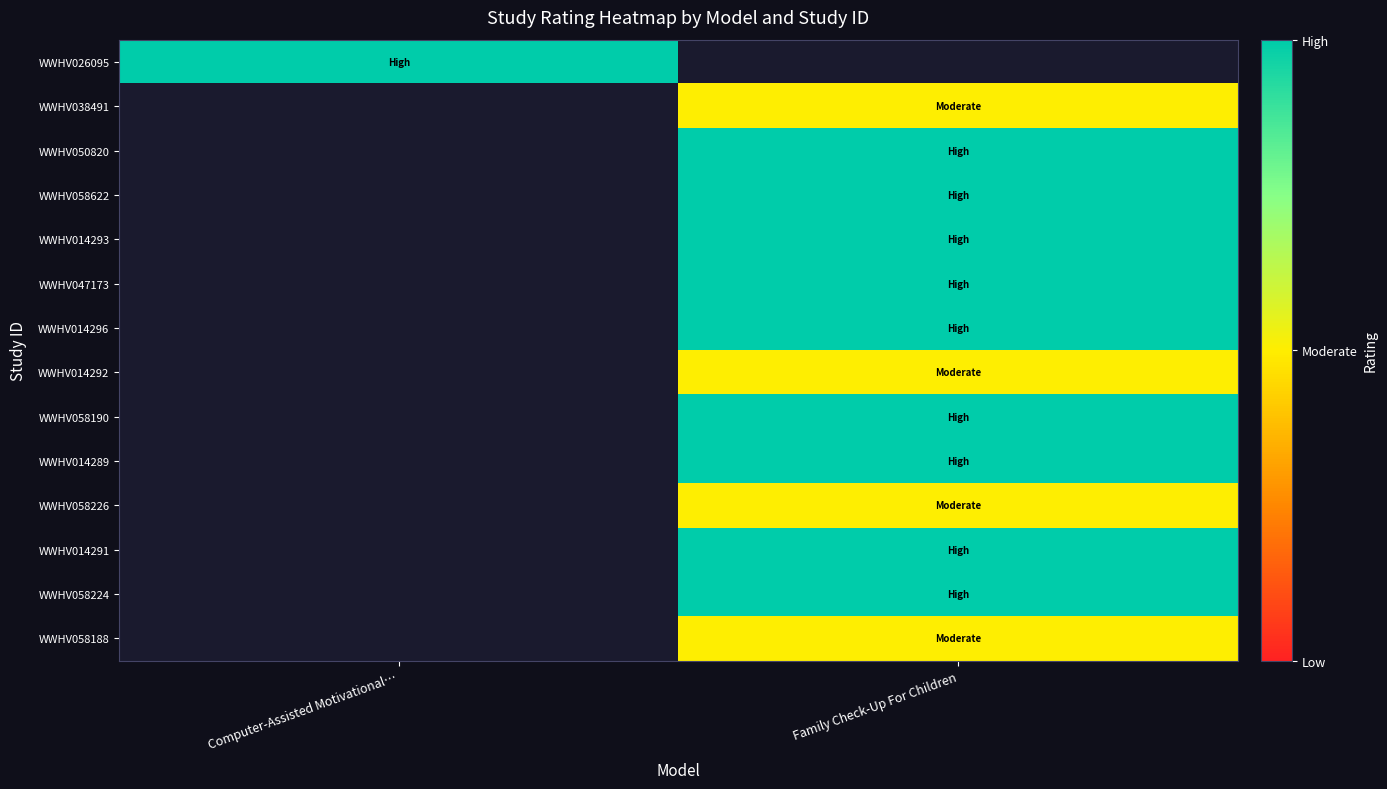

Which has a higher value, Computer-Assisted Motivational… or Family Check-Up For Children?

Family Check-Up For Children